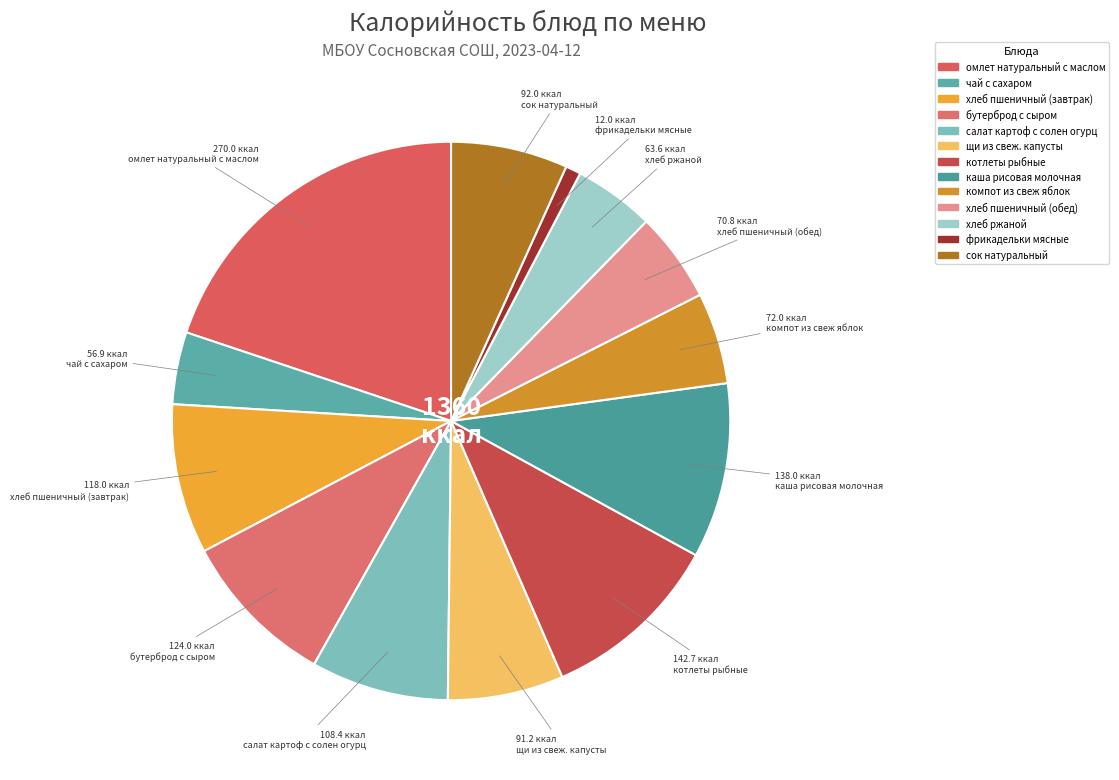

How many segments does this pie chart have?

13